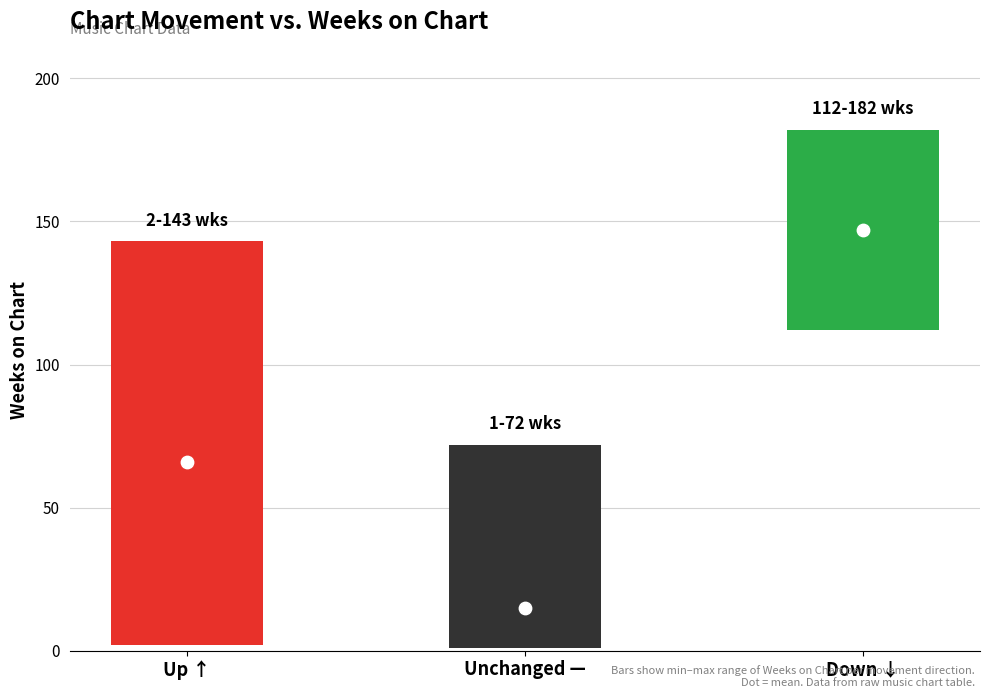

Which series contains the highest Y value?

down